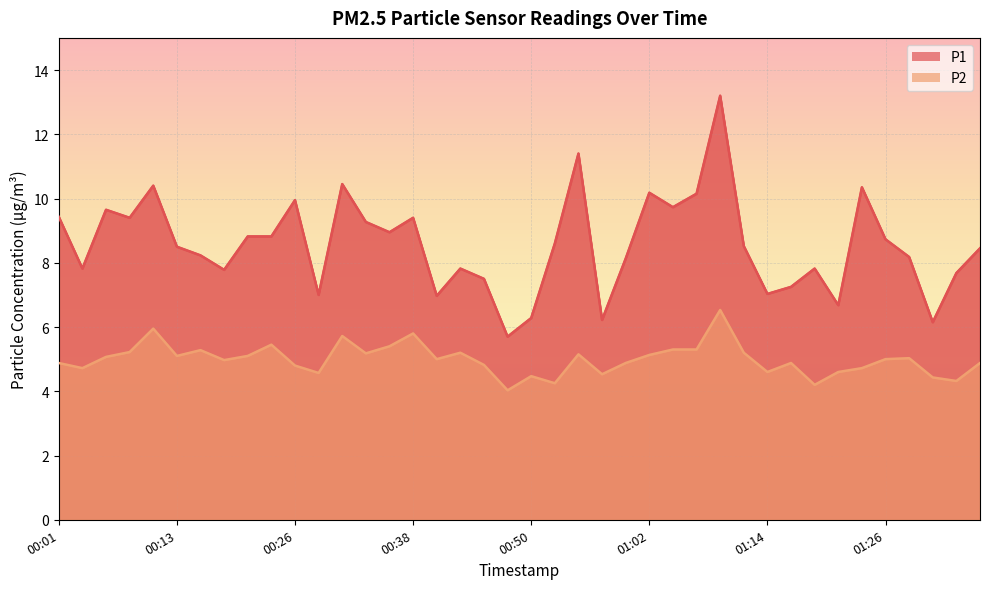

Is it true that P2 equals 2.9 at 00:04?

False